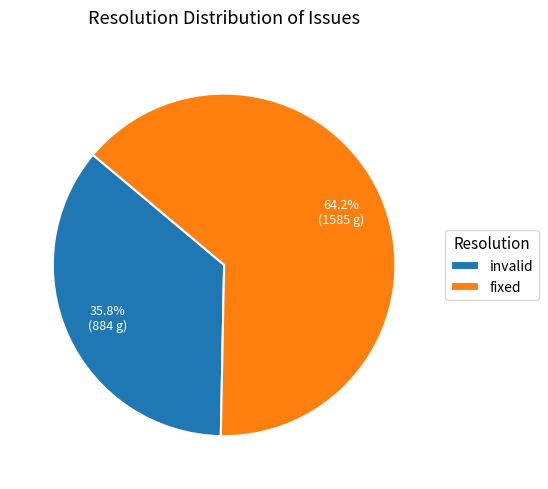

Which slice represents more than half of the pie?

fixed